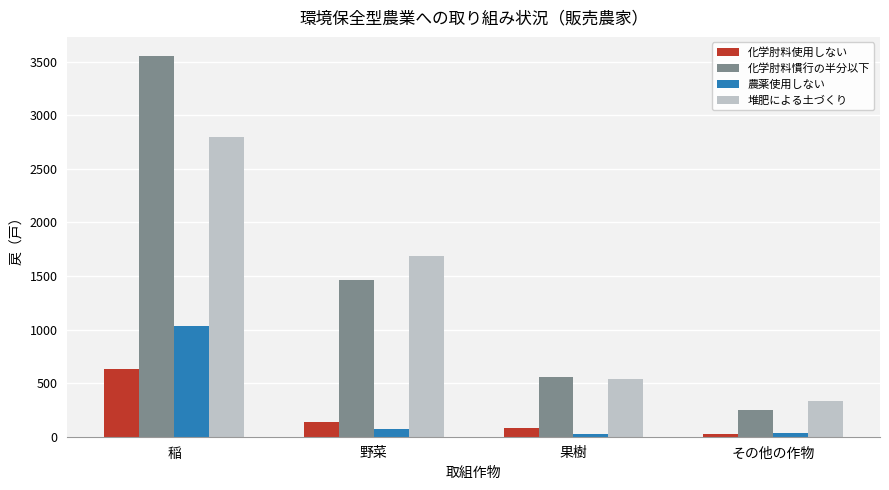

What is the difference between the second highest and minimum values in the 堆肥による土づくり series?

1353